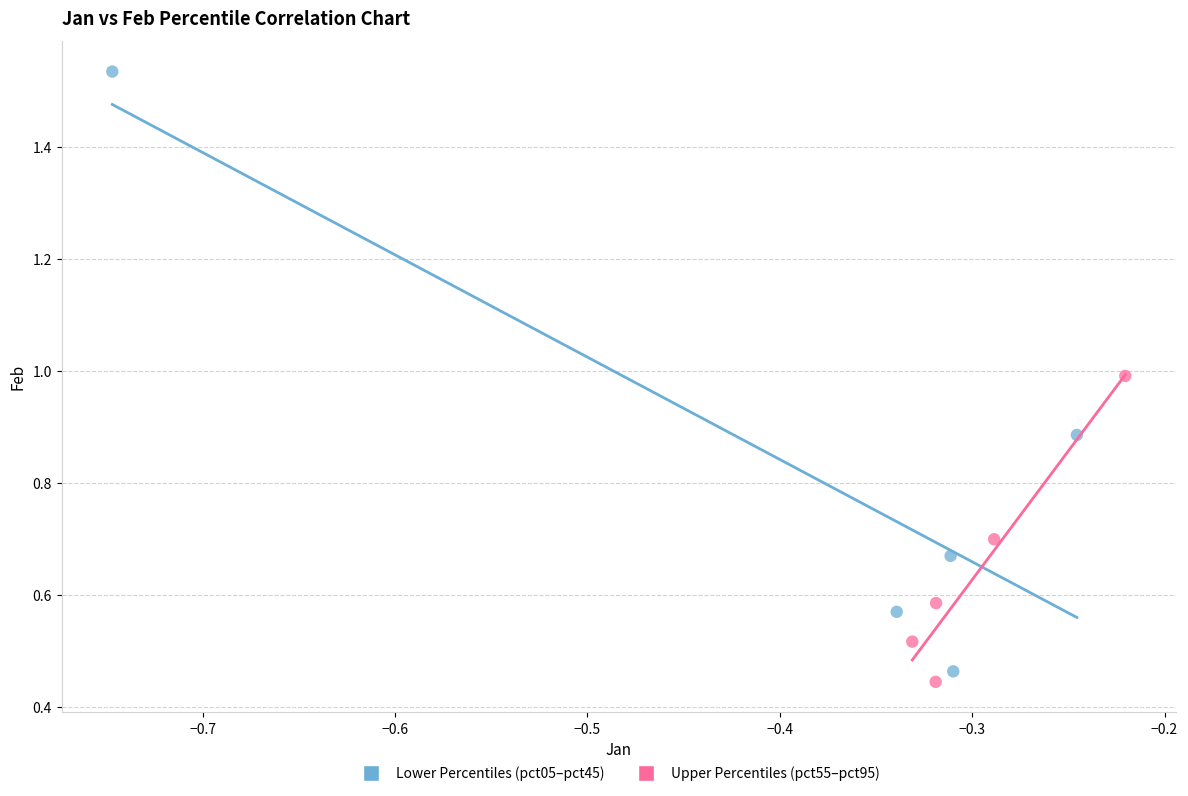

What are all the series names shown in the legend?

Lower Percentiles (pct05–pct45), Upper Percentiles (pct55–pct95)